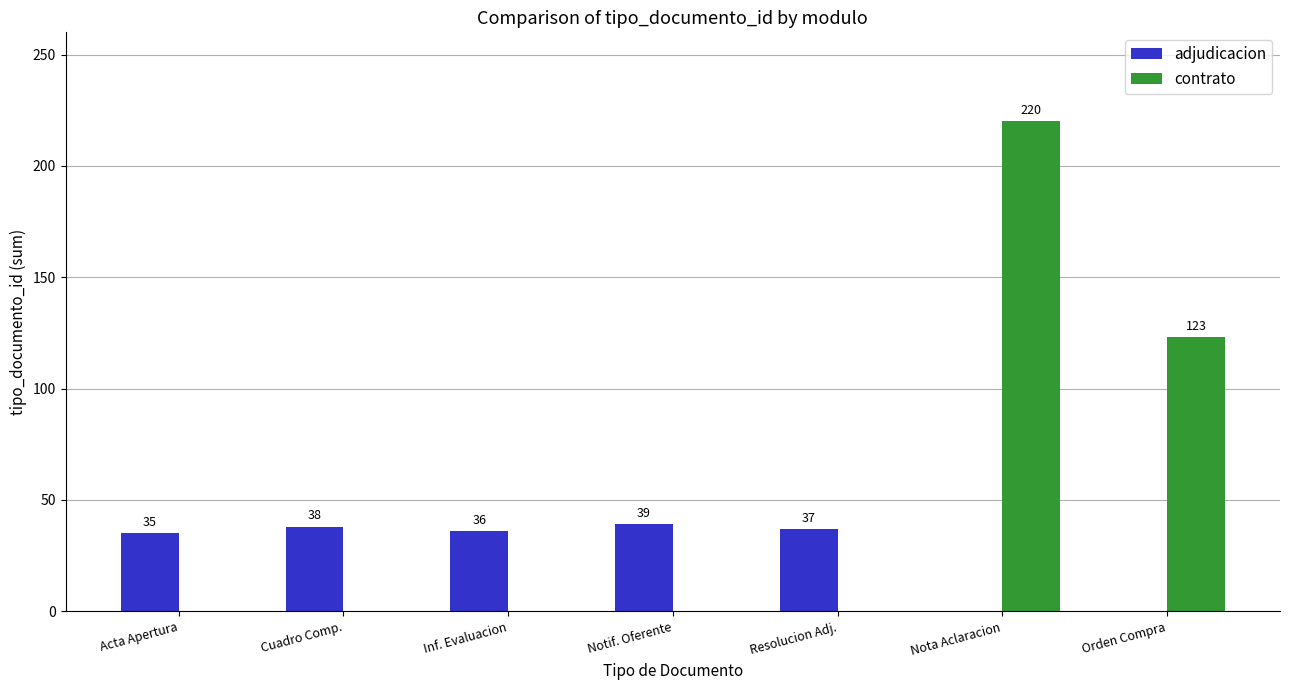

Are the bars horizontal?

No